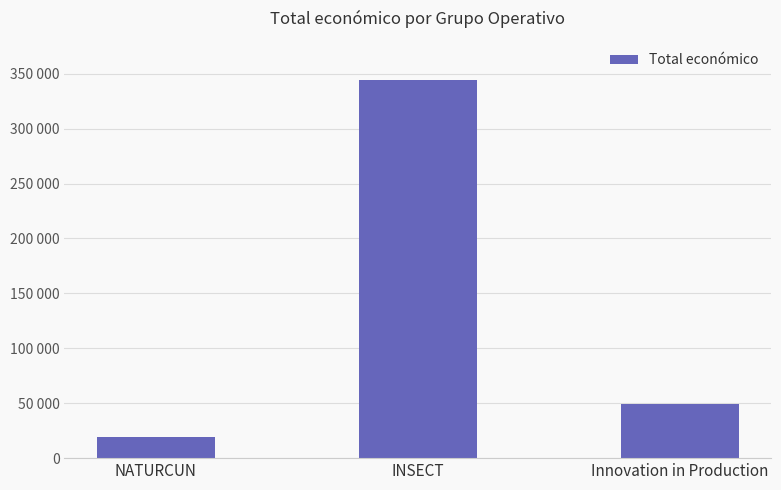

Where does the data first go above 49300?

INSECT